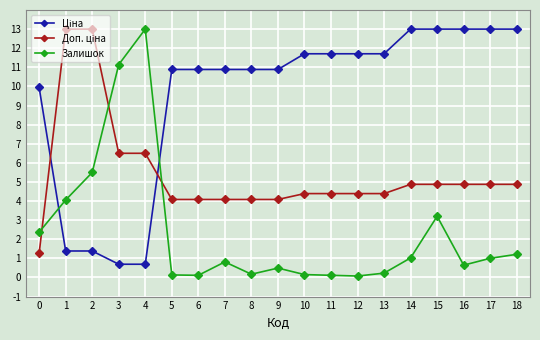

At which category is the sum across all series the highest?

15